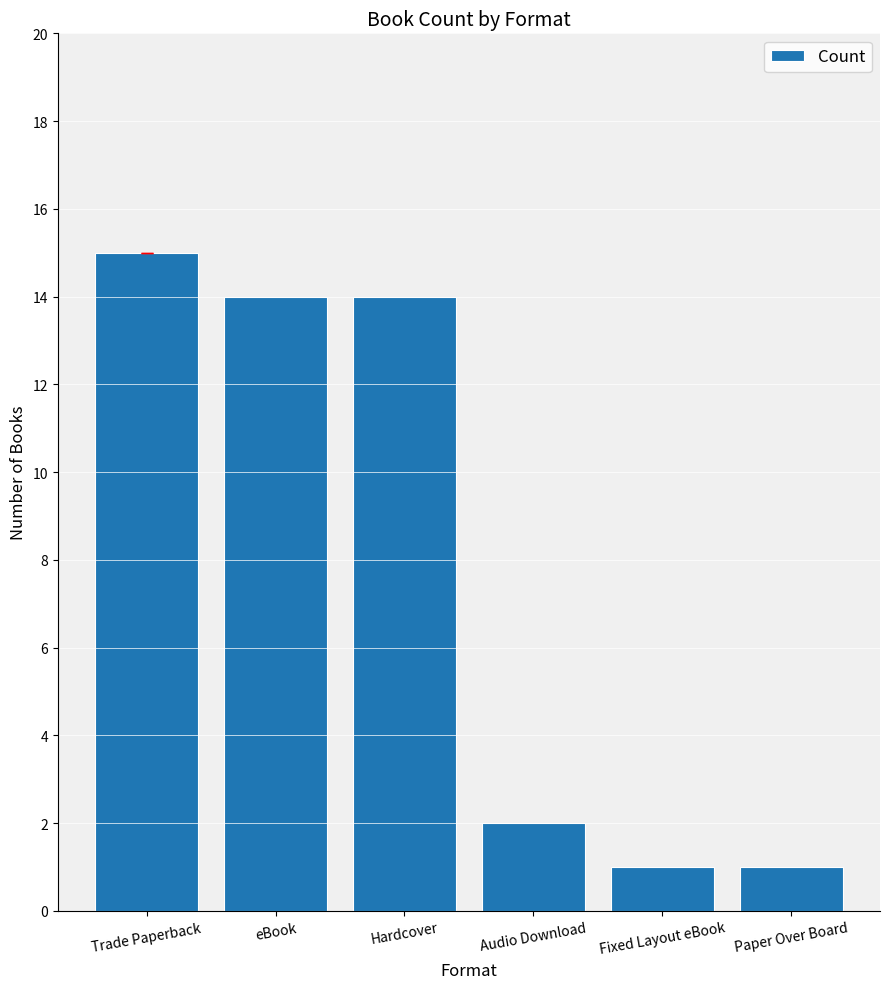

What value does the data have at Trade Paperback?

15